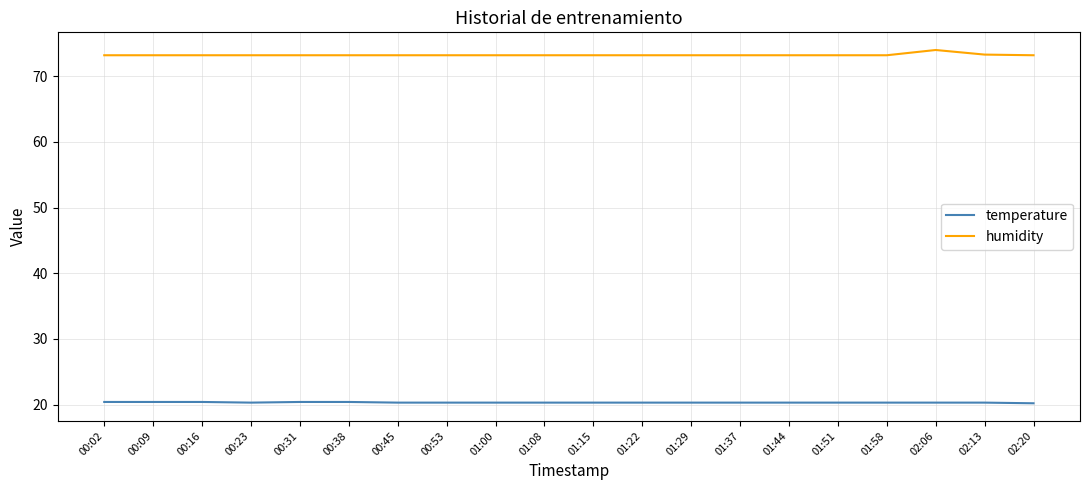

What is the difference between the highest and lowest values at 01:44?

52.9